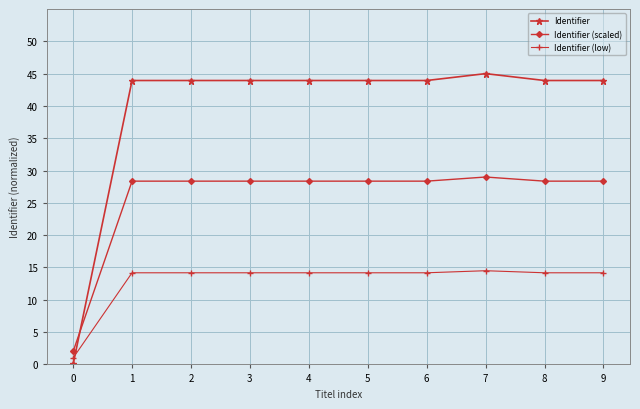

What is the difference between the maximum and minimum values in the Identifier series?

45.0